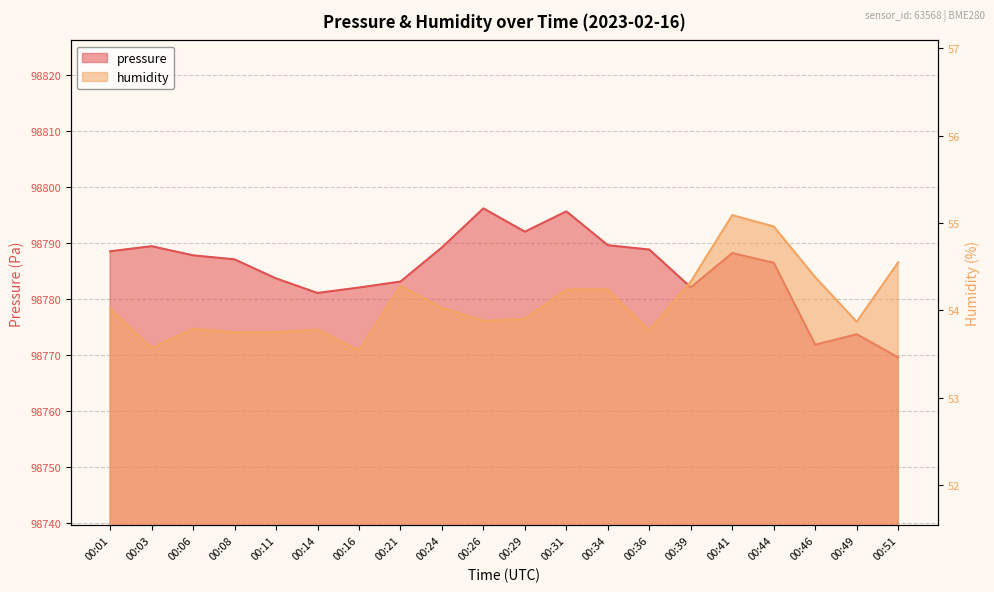

Reading left to right, what are all the values shown in this chart?

pressure: 00:01=98788.5	00:03=98789.4	00:06=98787.8	00:08=98787.1	00:11=98783.7	00:14=98781.1	00:16=98782.0	00:21=98783.1	00:24=98789.2	00:26=98796.2	00:29=98792.0	00:31=98795.6	00:34=98789.6	00:36=98788.8	00:39=98782.1	00:41=98788.2	00:44=98786.4	00:46=98771.8	00:49=98773.7	00:51=98769.6
humidity: 00:01=54.0	00:03=53.6	00:06=53.8	00:08=53.8	00:11=53.8	00:14=53.8	00:16=53.5	00:21=54.3	00:24=54.0	00:26=53.9	00:29=53.9	00:31=54.2	00:34=54.2	00:36=53.8	00:39=54.3	00:41=55.1	00:44=55.0	00:46=54.4	00:49=53.9	00:51=54.5